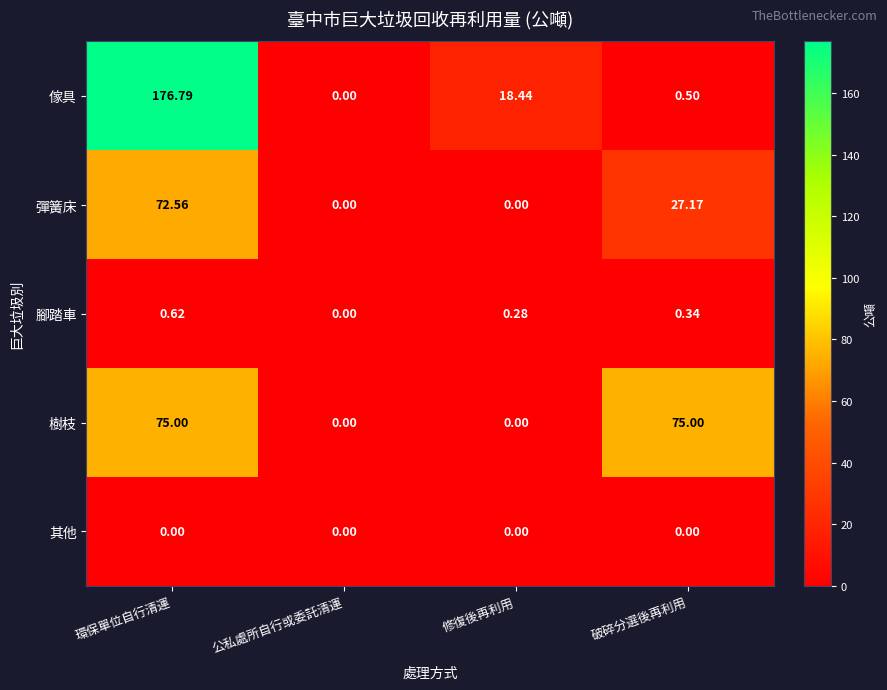

Rank the series by their maximum value, from highest to lowest.

傢具, 樹枝, 彈簧床, 腳踏車, 其他